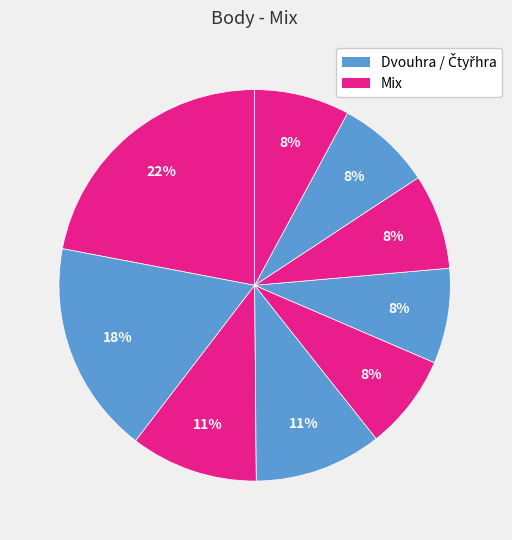

Count the number of slices in the pie.

9